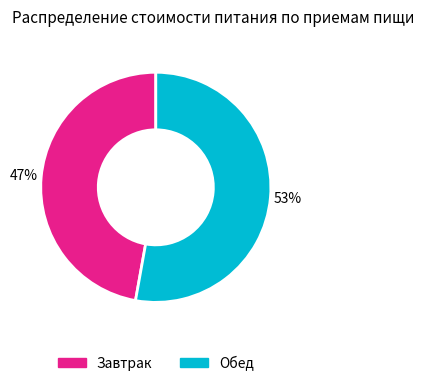

What is the smallest slice in the pie chart?

Завтрак